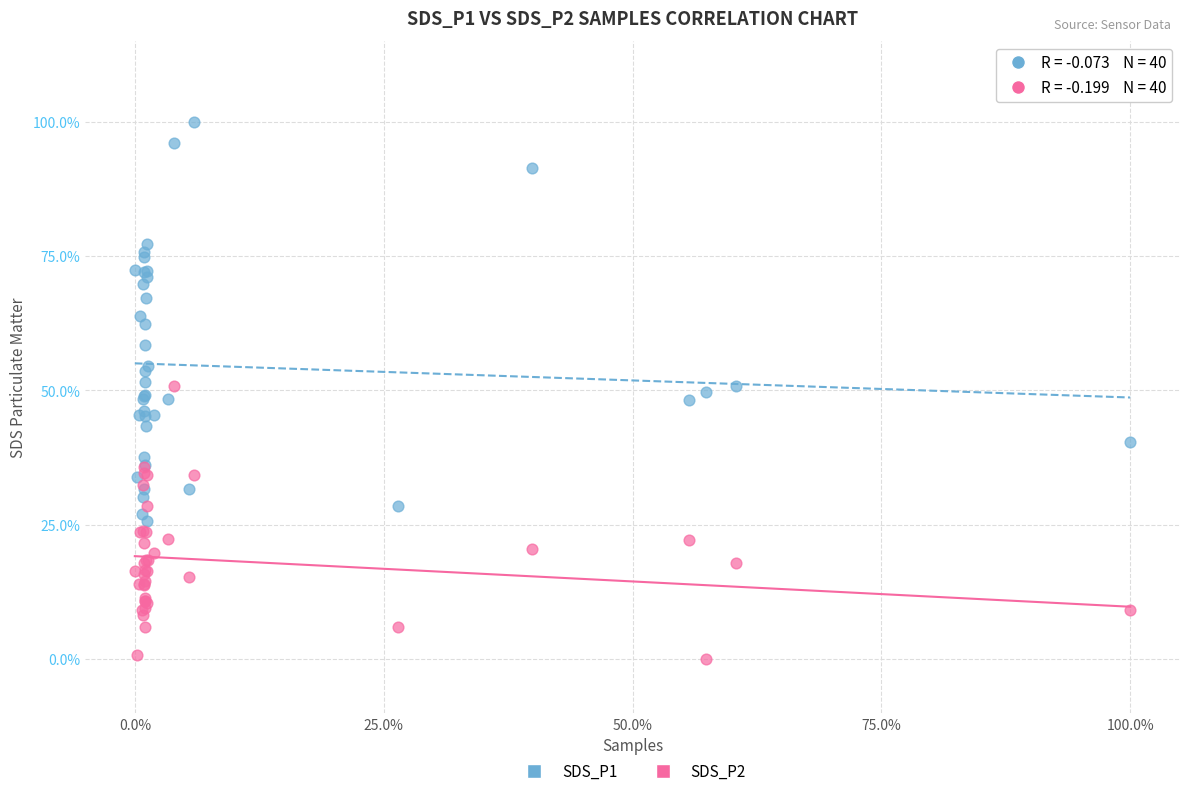

What are all the series names shown in the legend?

SDS_P1, SDS_P2